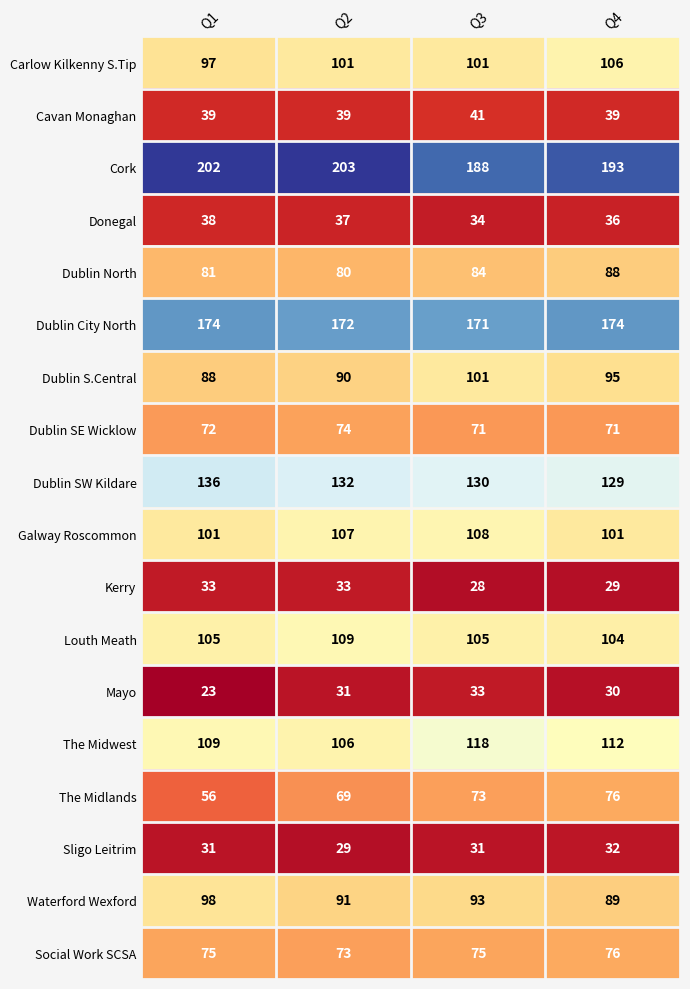

Which category has the lowest value across all series?

Q1